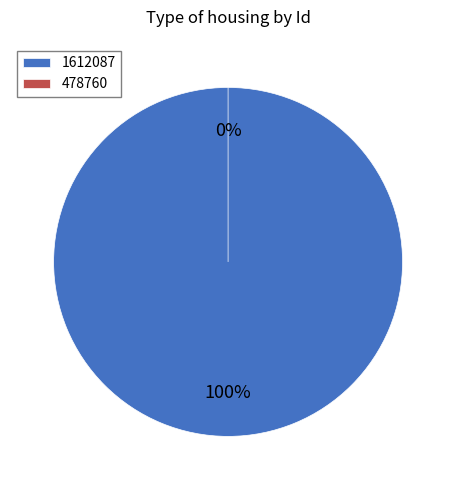

To the nearest percent, what is the average slice percentage?

50%